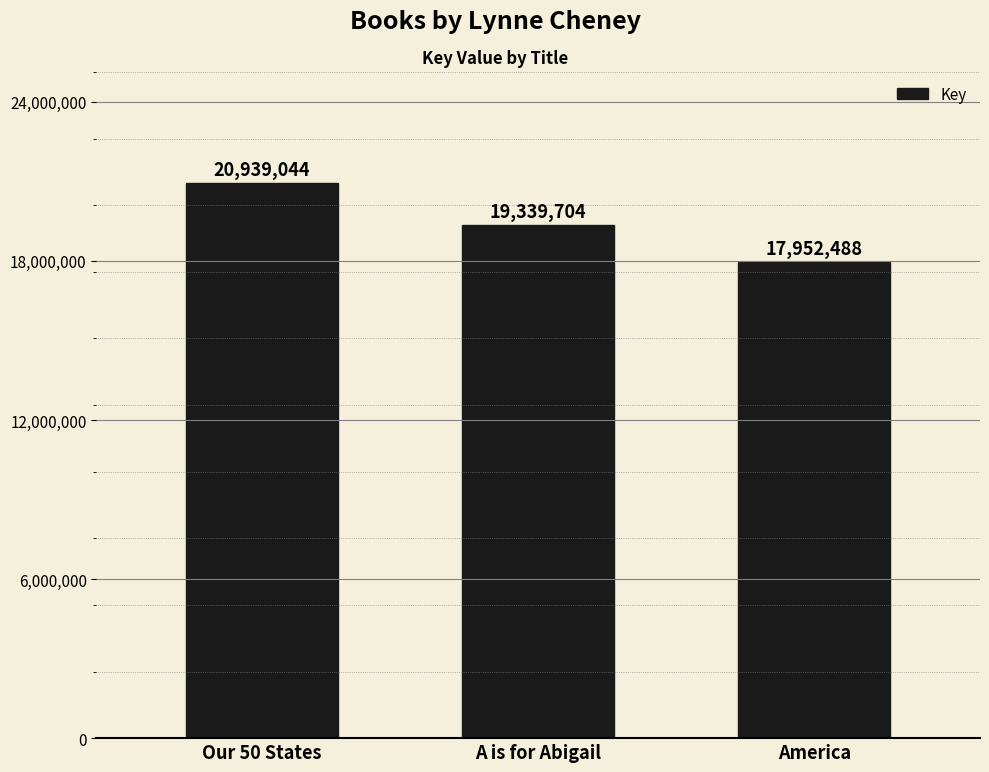

Reading left to right, extract all data points from this chart.

20939044	19339704	17952488